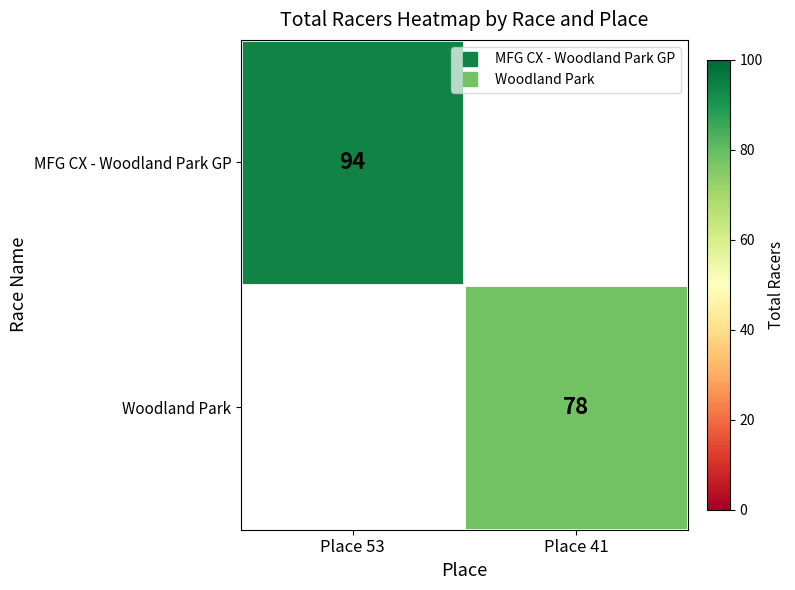

Count the number of data series in this chart.

2